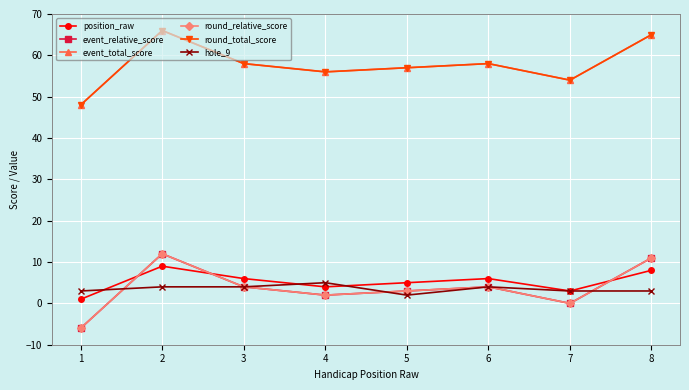

Is this an area chart (filled region under the line)?

No